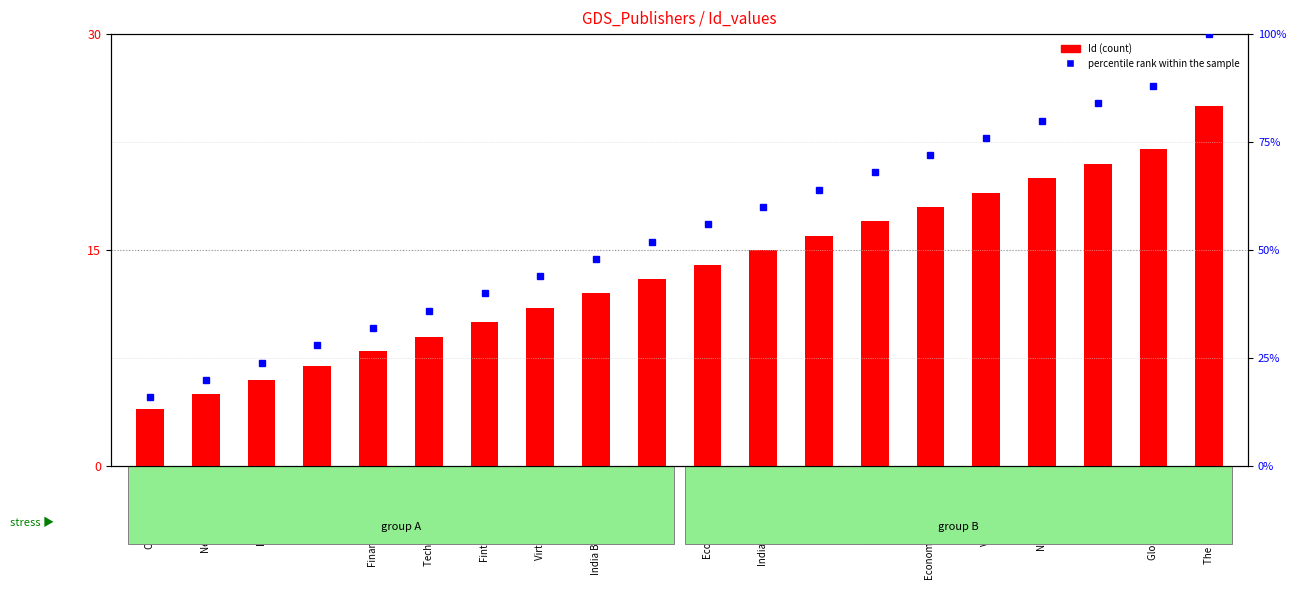

What position from the left is News Verse India?

2